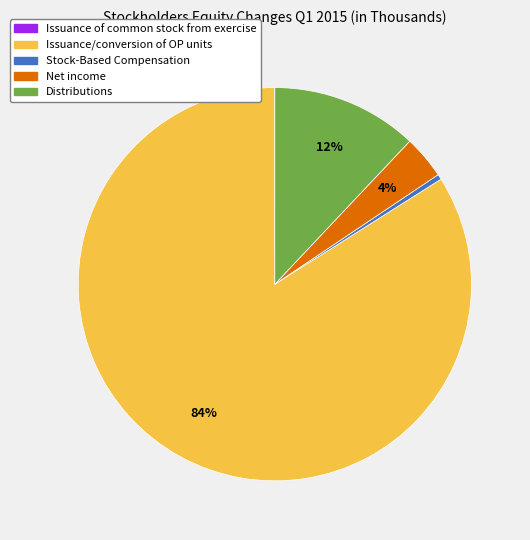

To the nearest percent, what percentage of the pie is Distributions?

12%